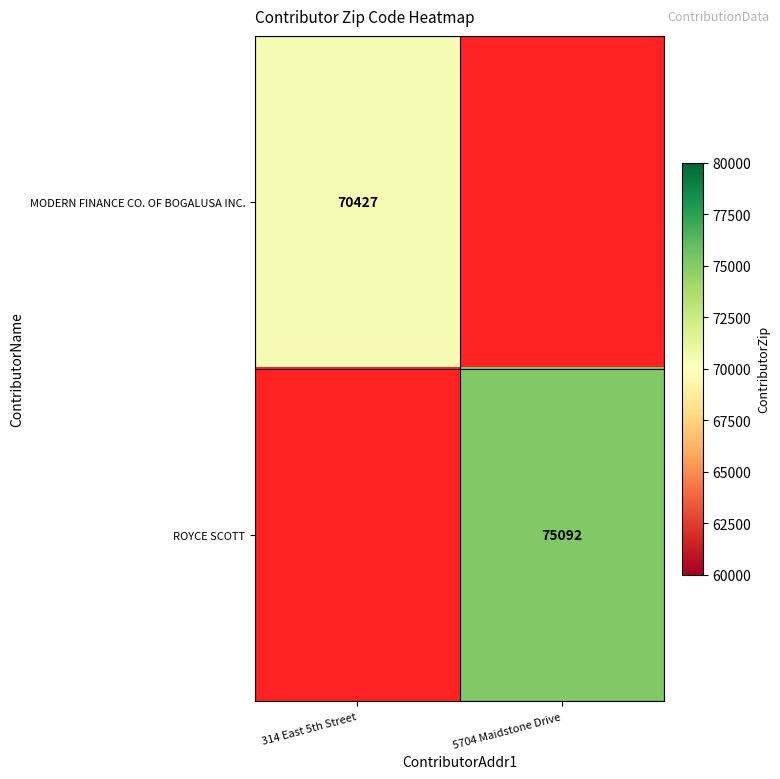

How many data points does each series have?

2